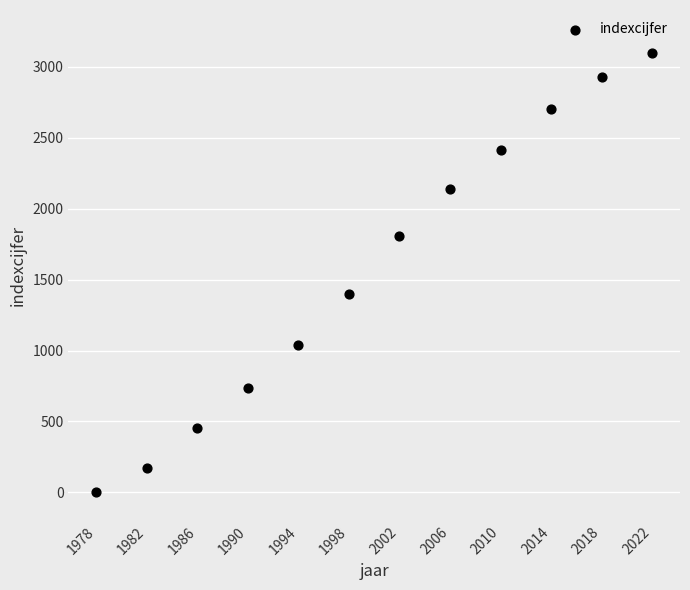

What is the average X value?

2000